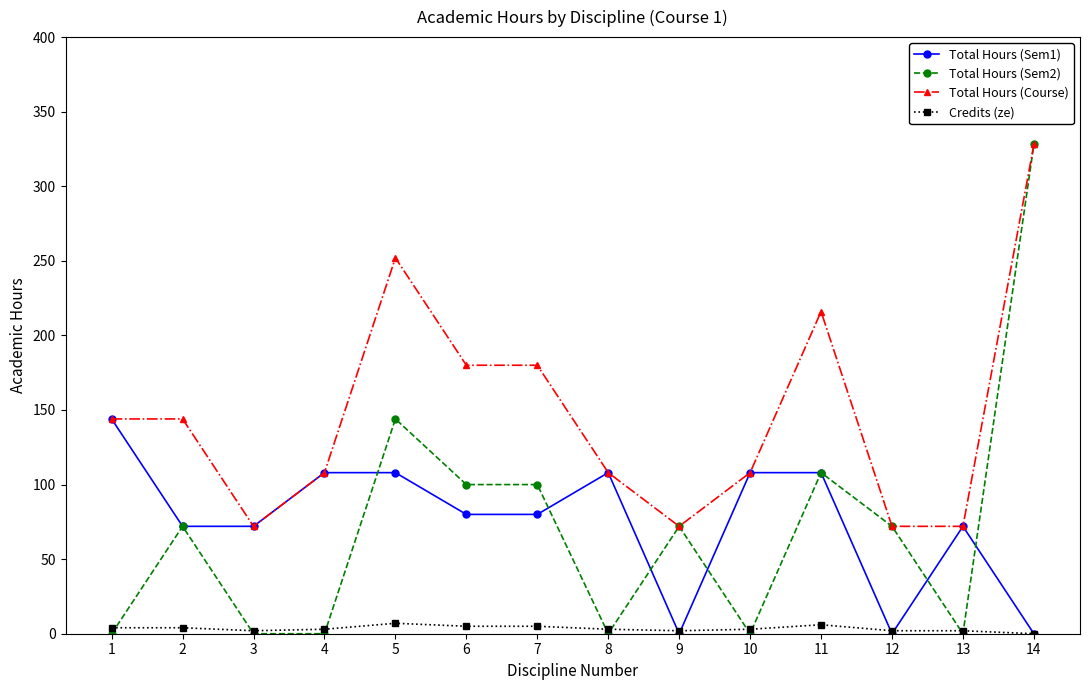

Between 2 and 11, which series saw the biggest shift?

Total Hours (Course)